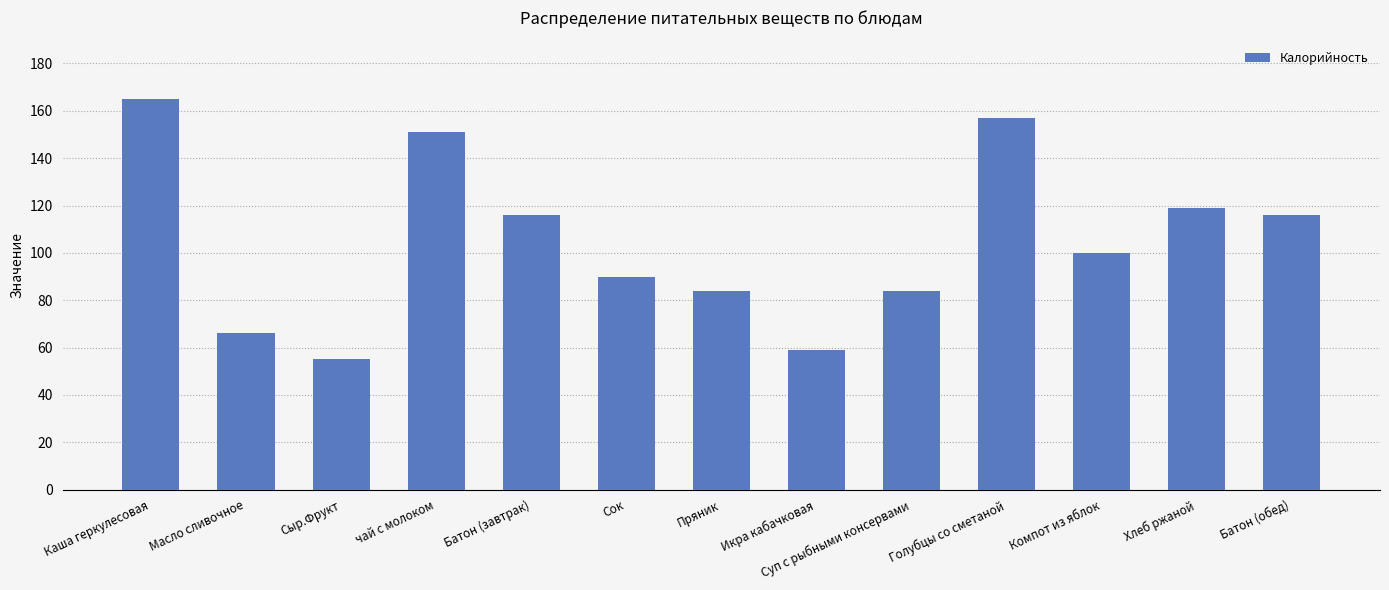

The value at Сок is 90. True or false?

True